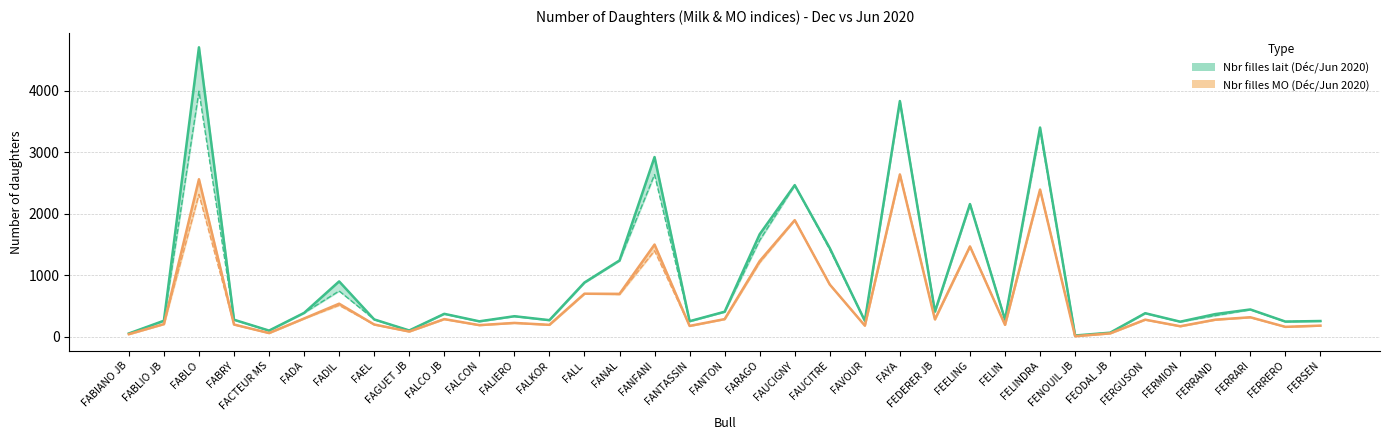

Where is Nbr filles lait Déc.2020 nearest to the value 2363?

FAUCIGNY